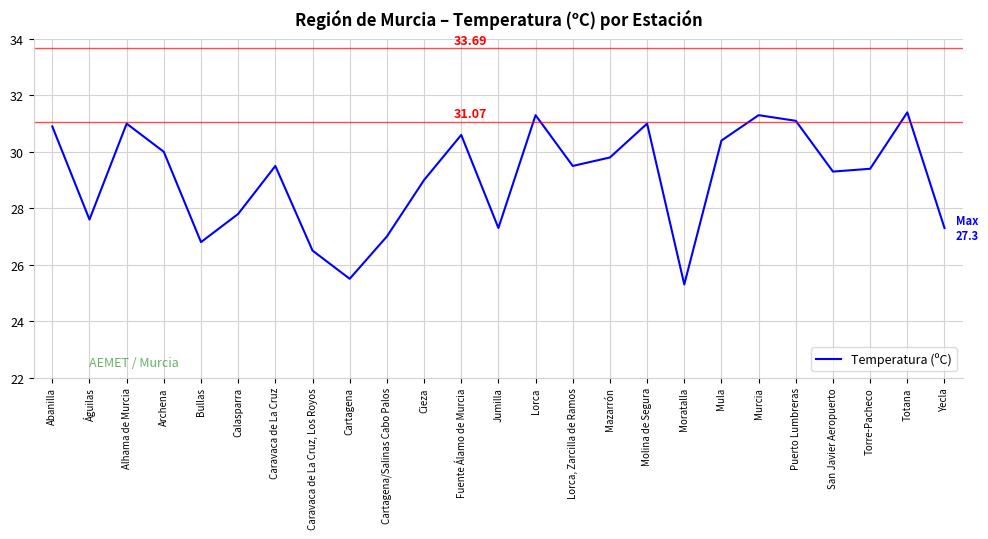

What is the difference between the values at Caravaca de La Cruz, Los Royos and Cieza?

2.5